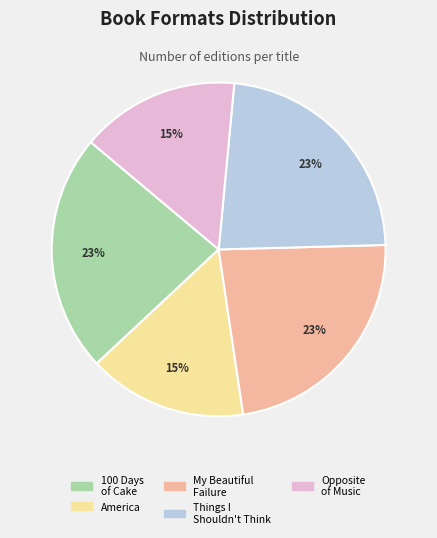

To the nearest percent, what is the combined percentage of My Beautiful Failure and Opposite of Music?

38%